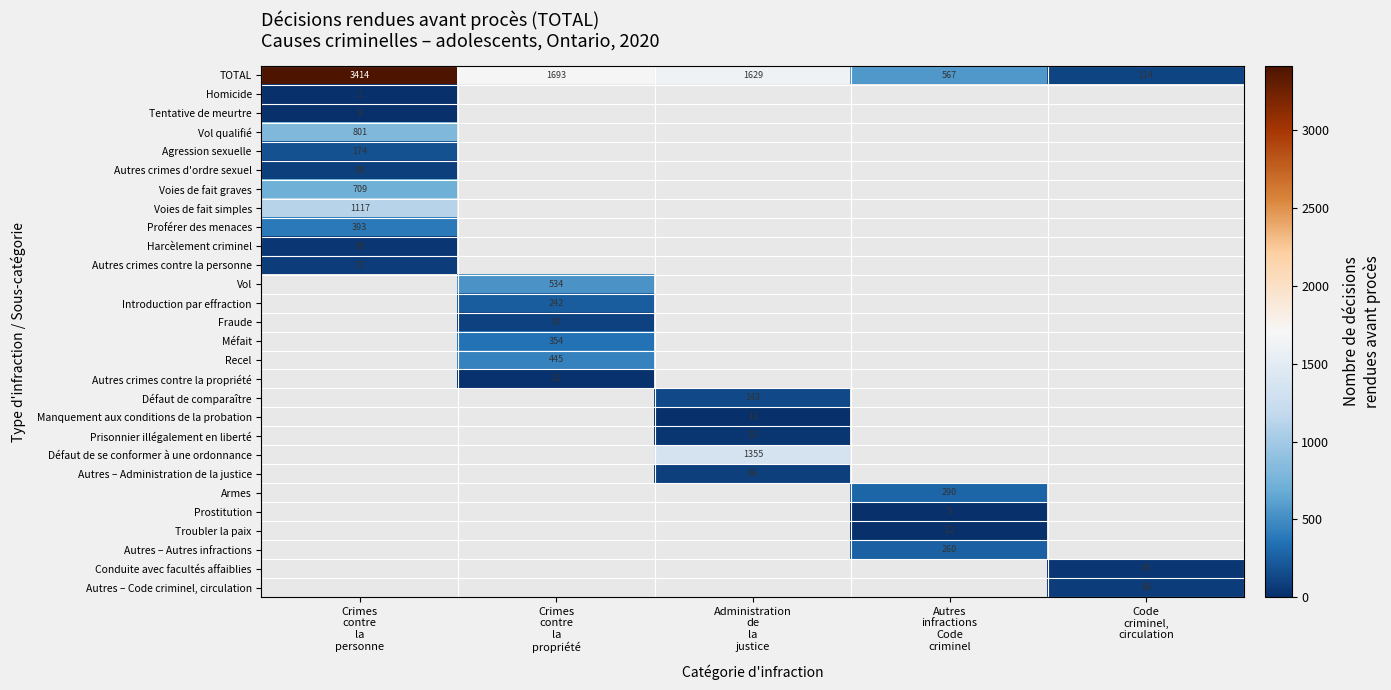

What is the difference between the highest and lowest values at Administration
de
la
justice?

1617.0